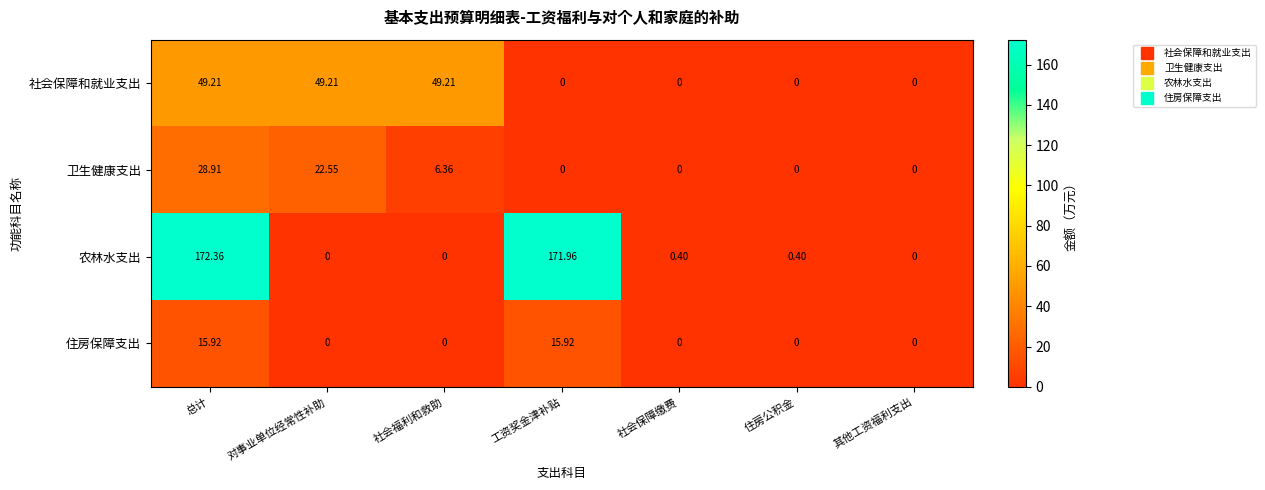

Which series has the largest total across all categories?

农林水支出